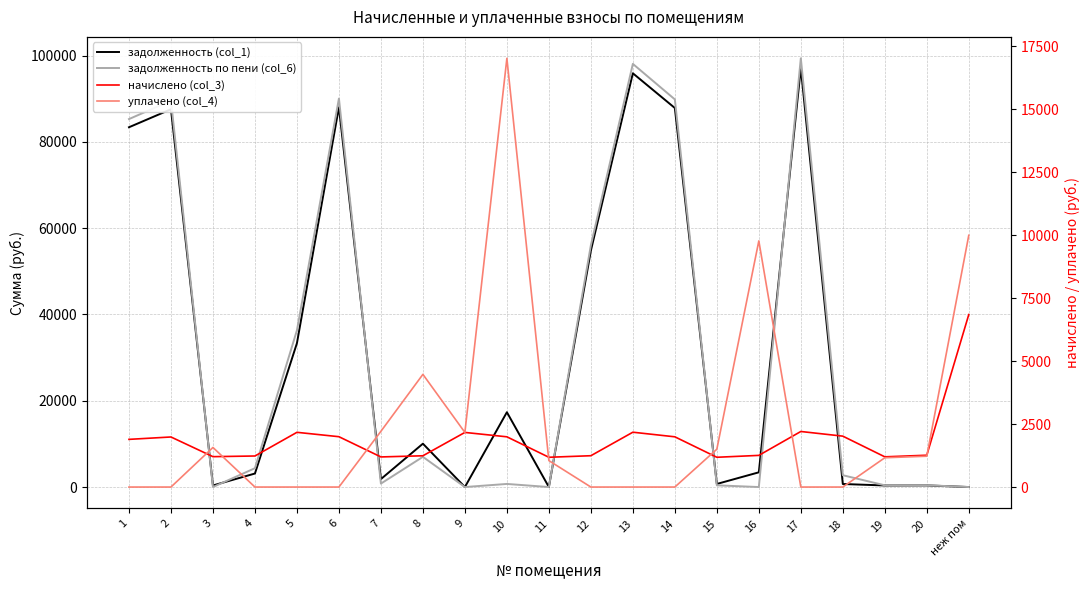

Which label corresponds to the largest value in the chart?

17